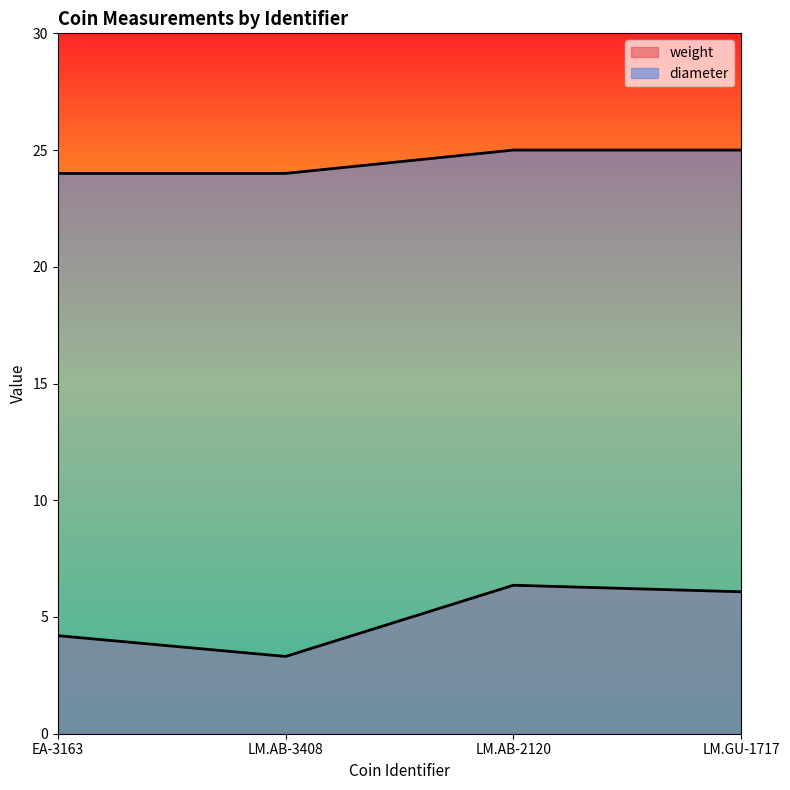

Rank the series by their maximum value, from highest to lowest.

diameter, weight